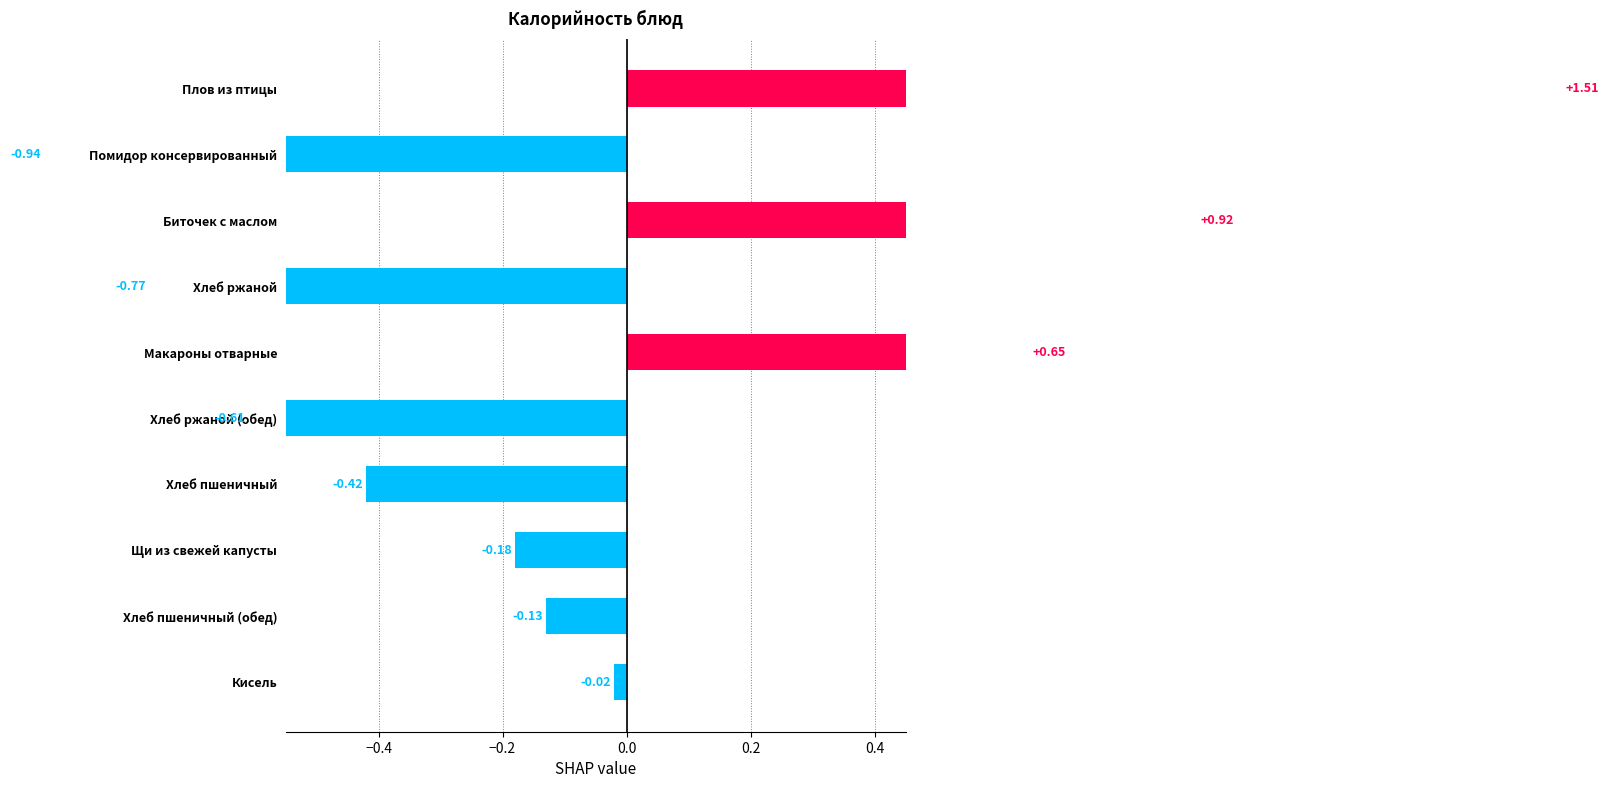

What is the difference between the values at Кисель and Хлеб пшеничный?

0.4